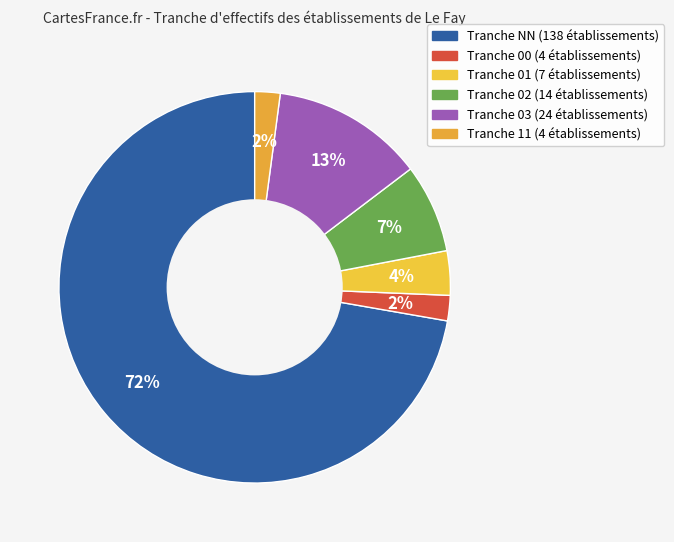

Which category has the smallest portion of the pie?

11